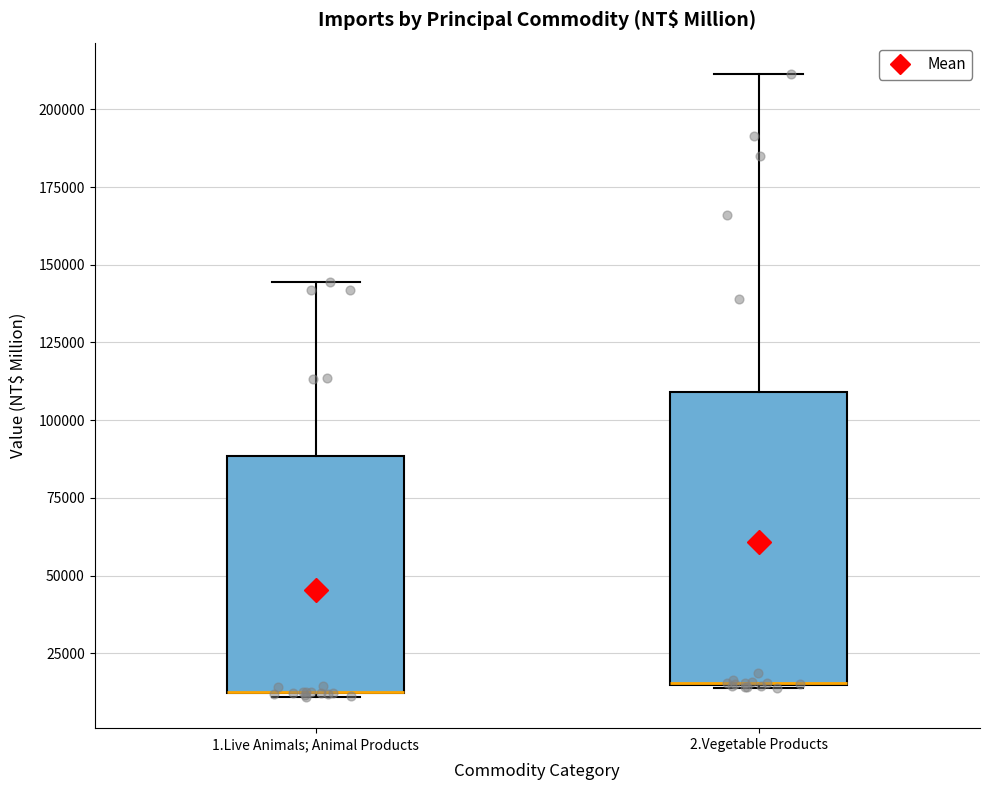

Reading left to right, transcribe this box plot: for each box, give where its median line is, the range the box spans, and where its two whiskers end, as read against the y-axis. The values are not printed on the chart, so give them approximately, as read against the axis.

1.Live Animals; Animal Products: median 15000 (drawn on the box's lower edge), box 10000 to 90000, whiskers 10000 to 145000
2.Vegetable Products: median 15000 (drawn on the box's lower edge), box 15000 to 110000, whiskers 15000 to 210000